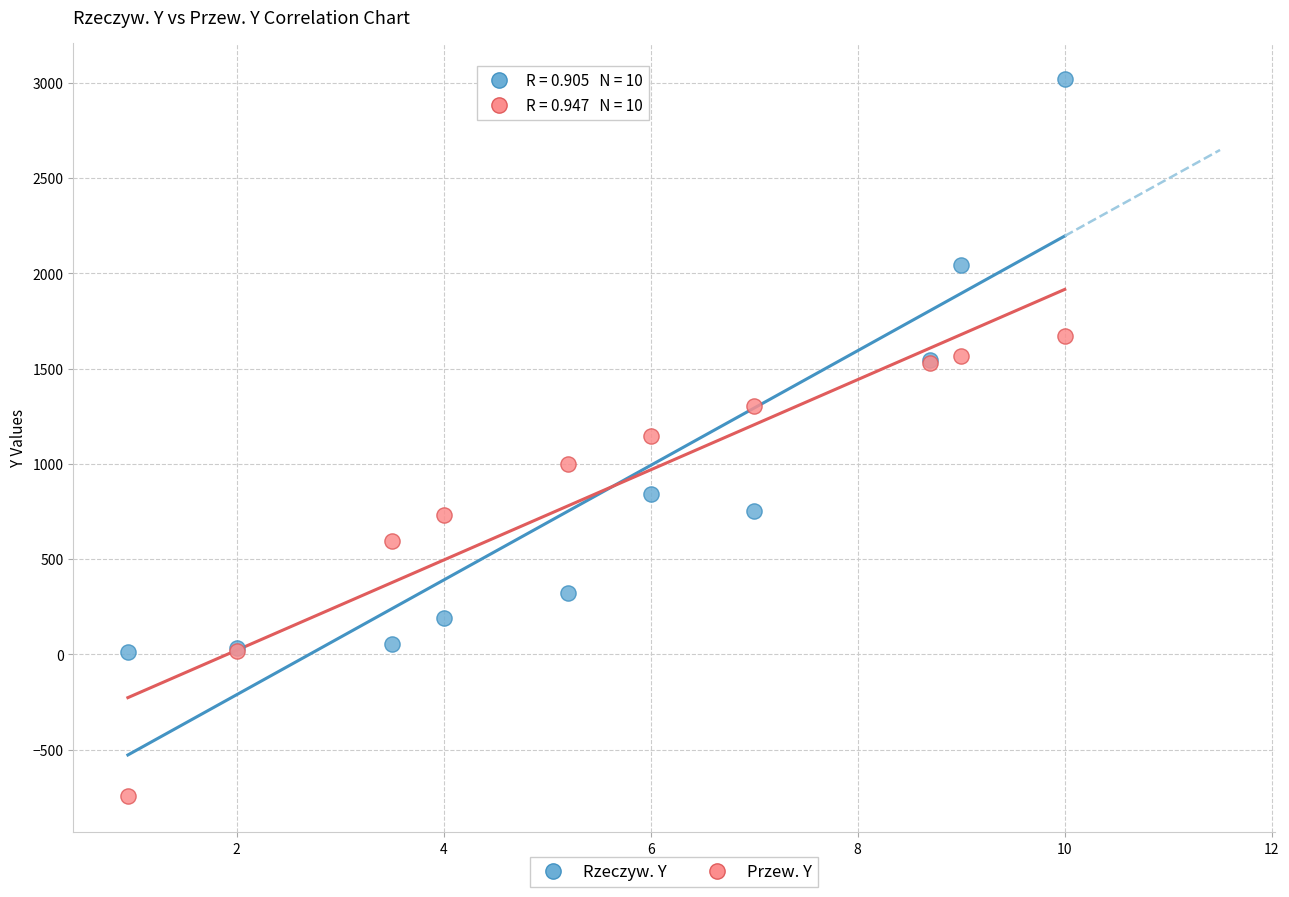

What are all the series names shown in the legend?

Rzeczyw. Y, Przew. Y